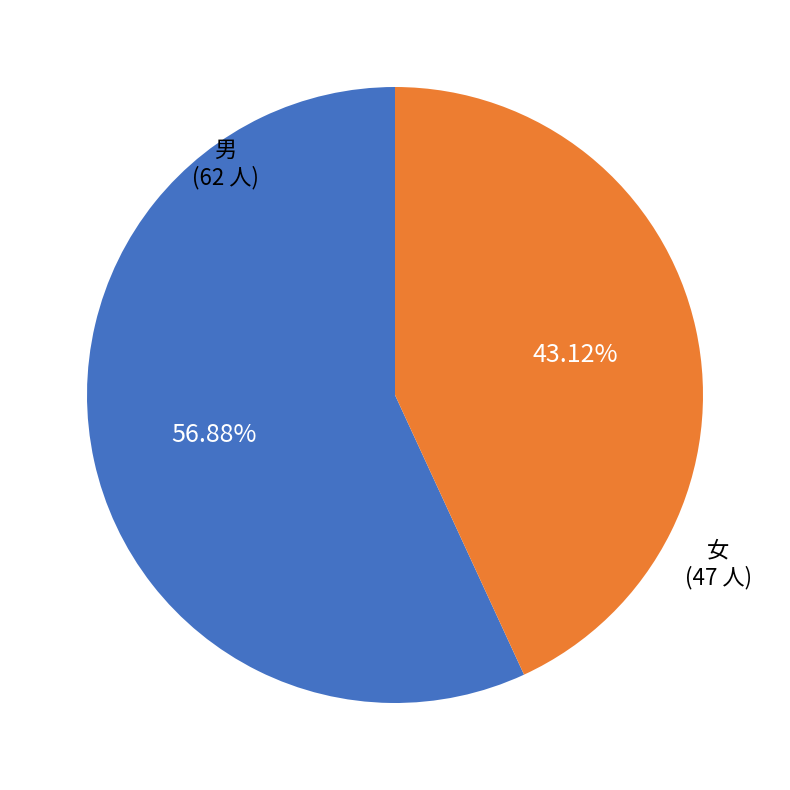

True or false: 男 accounts for 44% of the total.

False